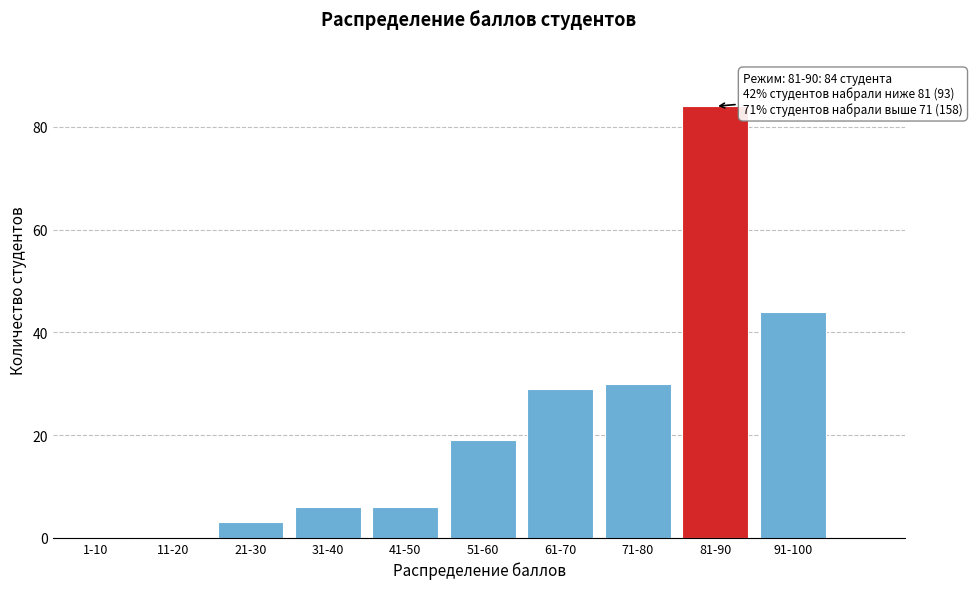

Reading right to left, what are all the values shown in this chart?

91-100=44	81-90=84	71-80=30	61-70=29	51-60=19	41-50=6	31-40=6	21-30=3	11-20=0	1-10=0